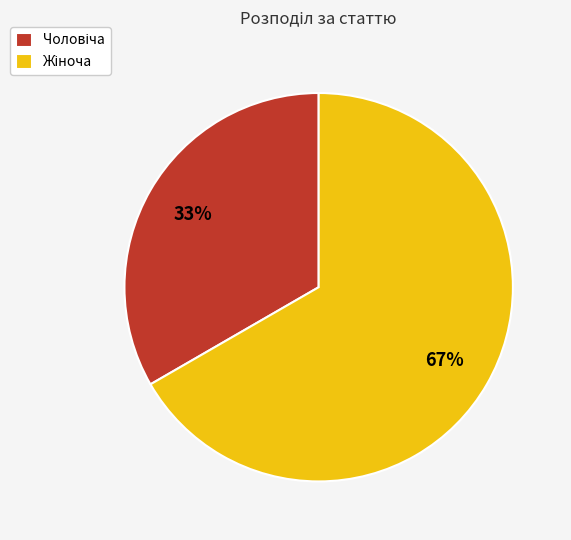

Is there a majority slice in this chart?

Yes